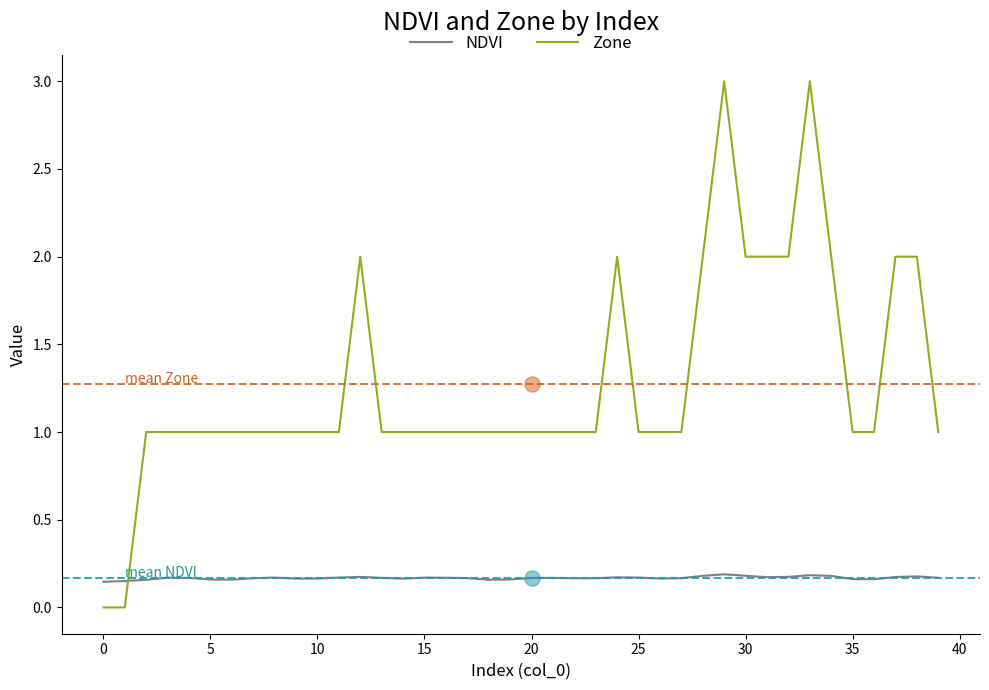

Which series reaches the minimum Y coordinate?

Zone